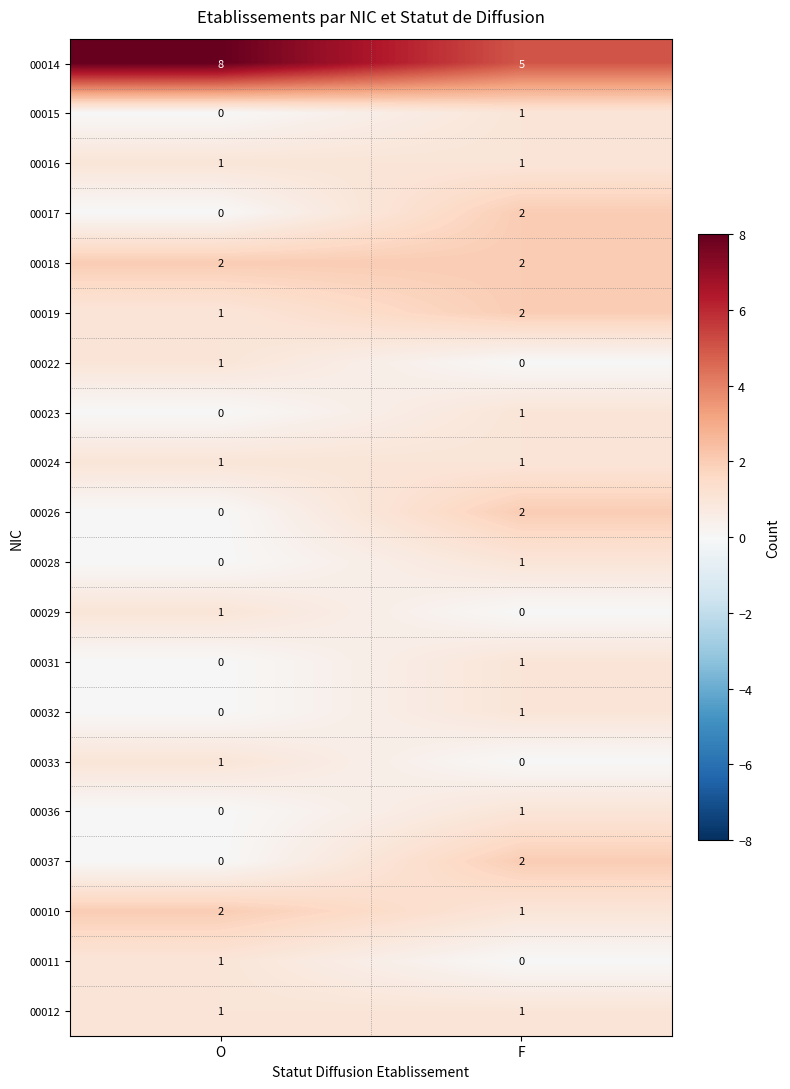

What is the difference between the highest and lowest values at O?

8